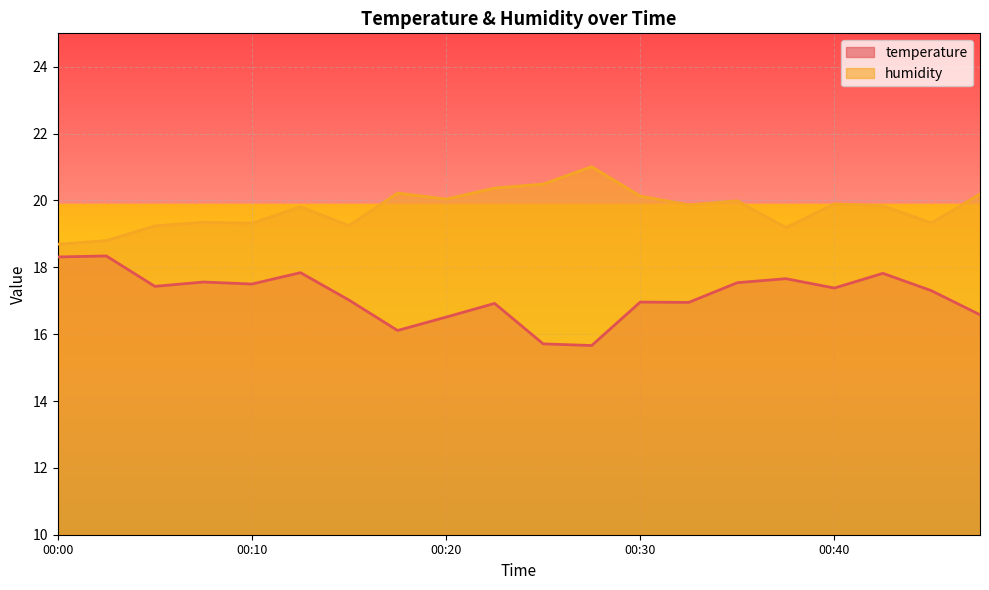

What is the sum of all humidity values?

395.0